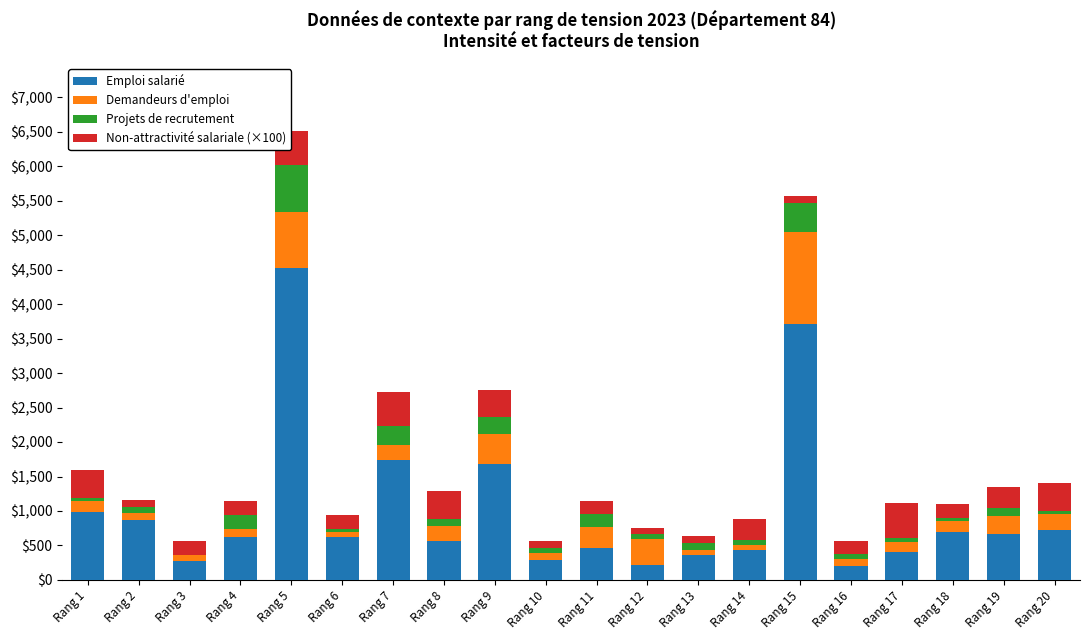

What is the sum of all Emploi salarié values?

20050